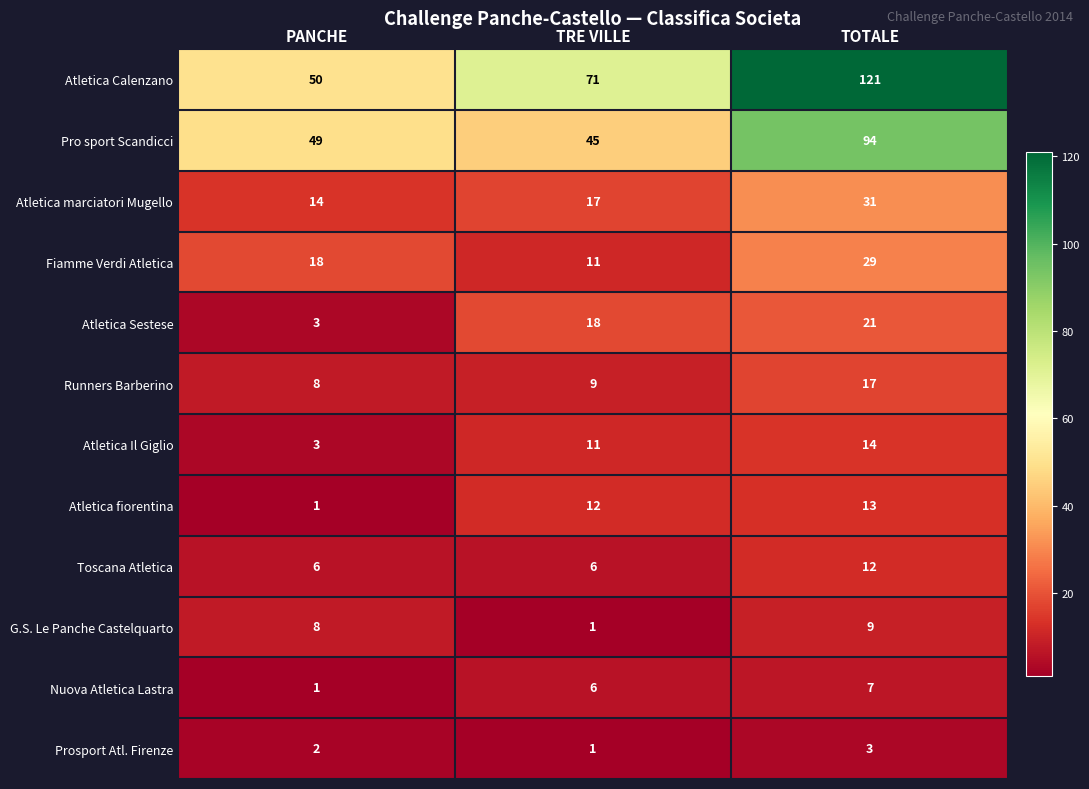

Which series changed the most between PANCHE and TOTALE?

Atletica Calenzano